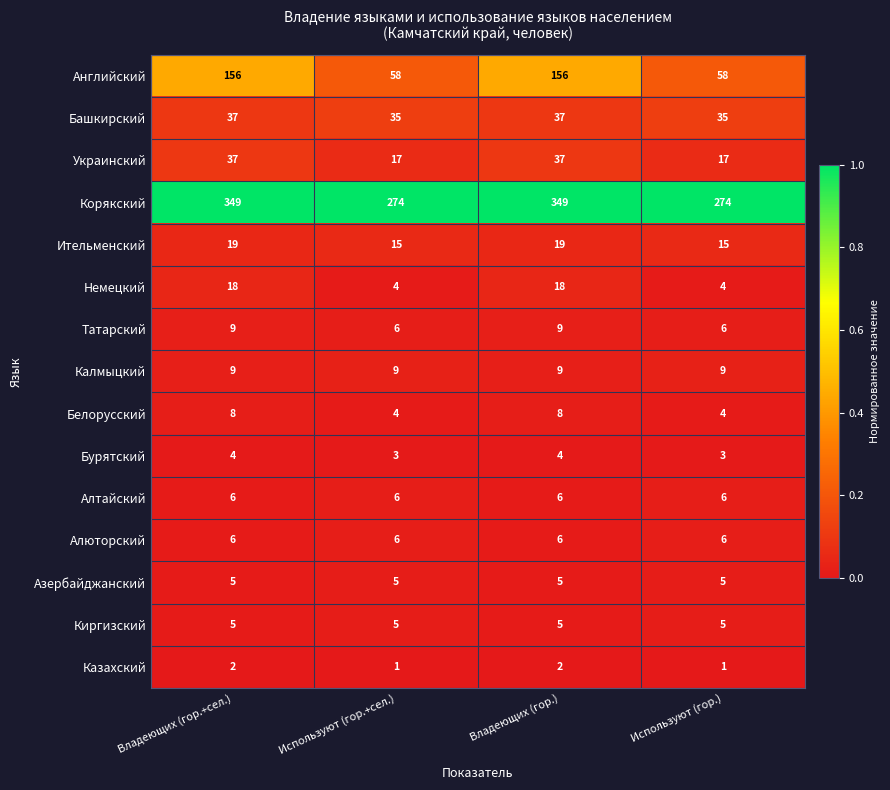

Count the number of categories in the chart.

4